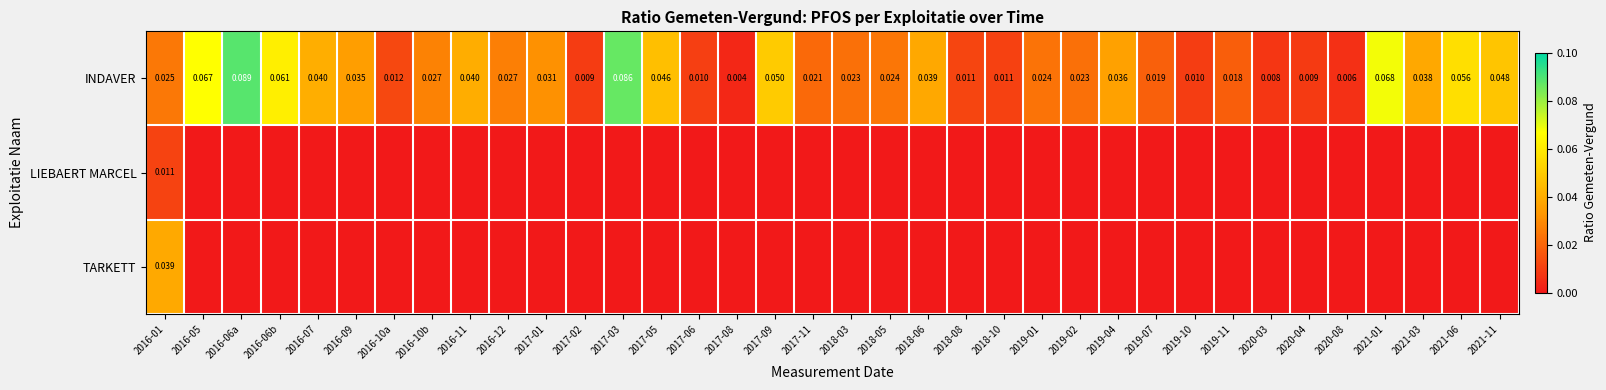

At 2016-01, list the series in order from smallest to largest.

LIEBAERT MARCEL, INDAVER, TARKETT